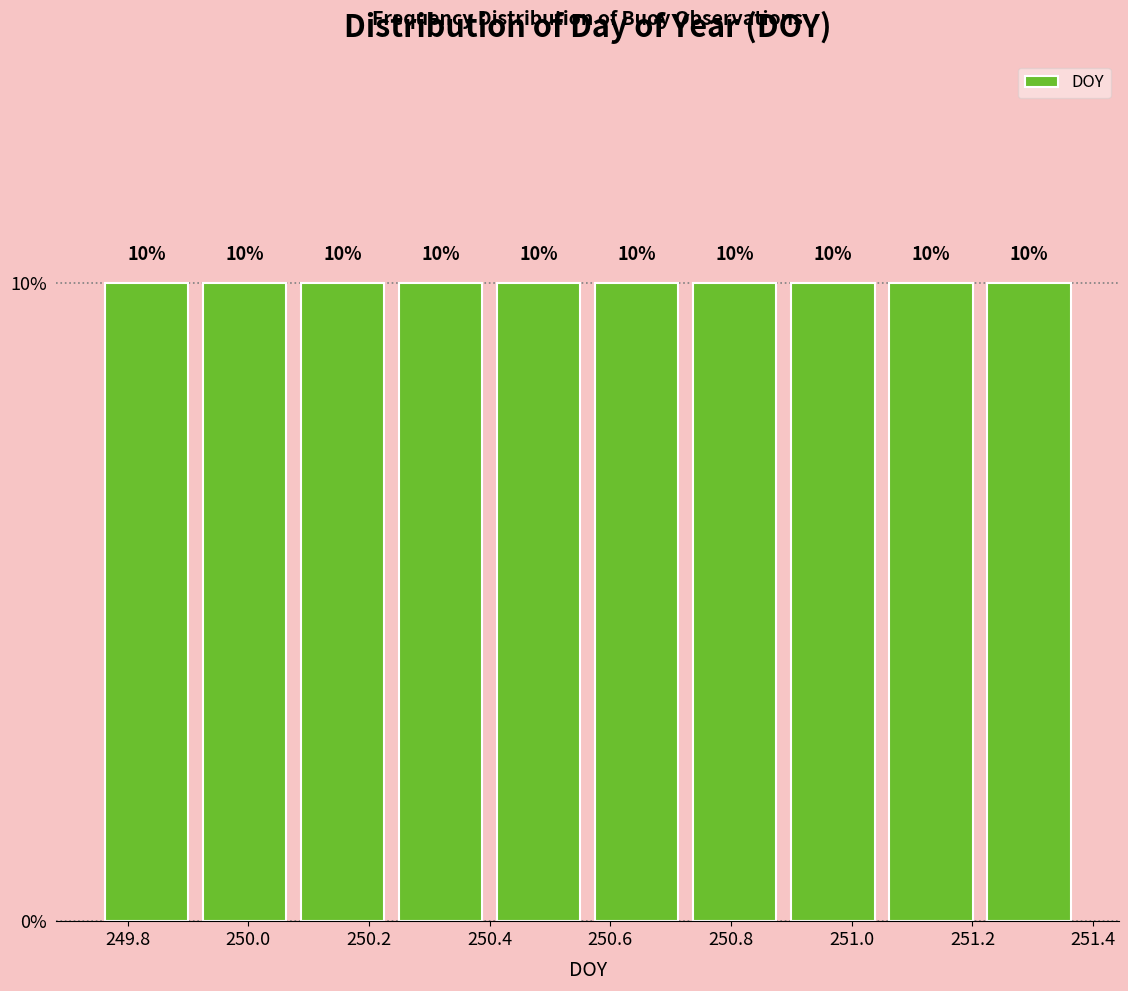

Reading left to right, list every bar in this chart as the range it spans on the x-axis followed by its height. The bar edges are not printed on the chart, so give them approximately, as read against the axis.

249.76 to 249.92: 10
249.92 to 250.08: 10
250.08 to 250.24: 10
250.24 to 250.40: 10
250.40 to 250.56: 10
250.56 to 250.72: 10
250.72 to 250.88: 10
250.88 to 251.06: 10
251.06 to 251.22: 10
251.22 to 251.38: 10